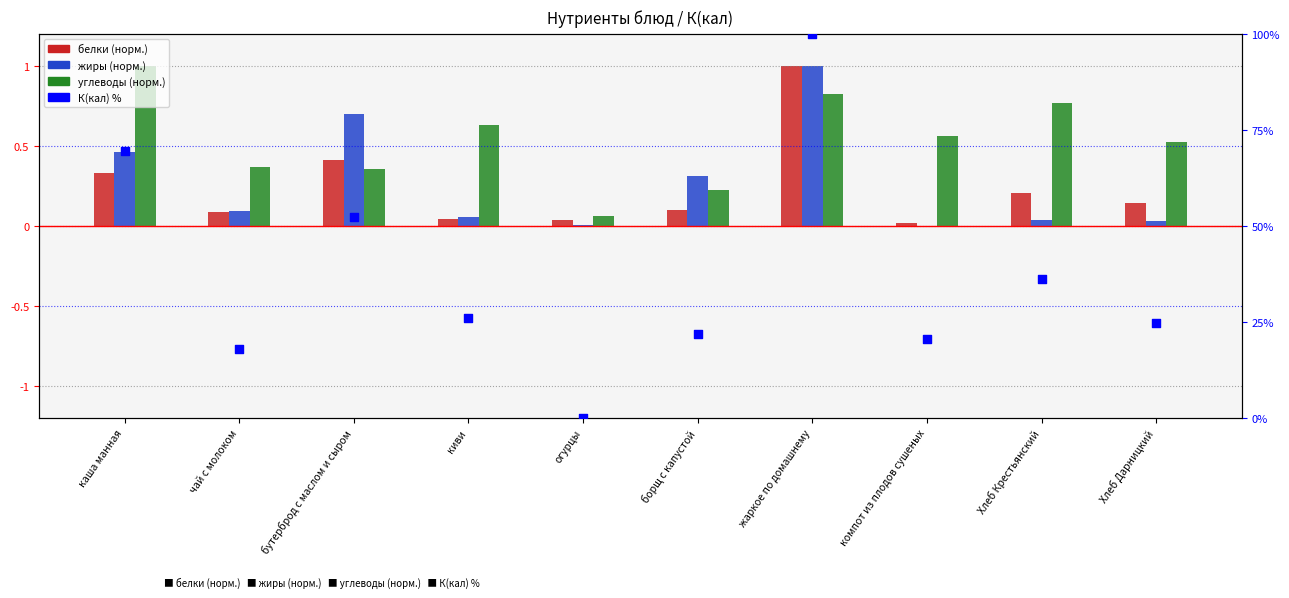

Which series contains the highest Y value?

К(кал) %